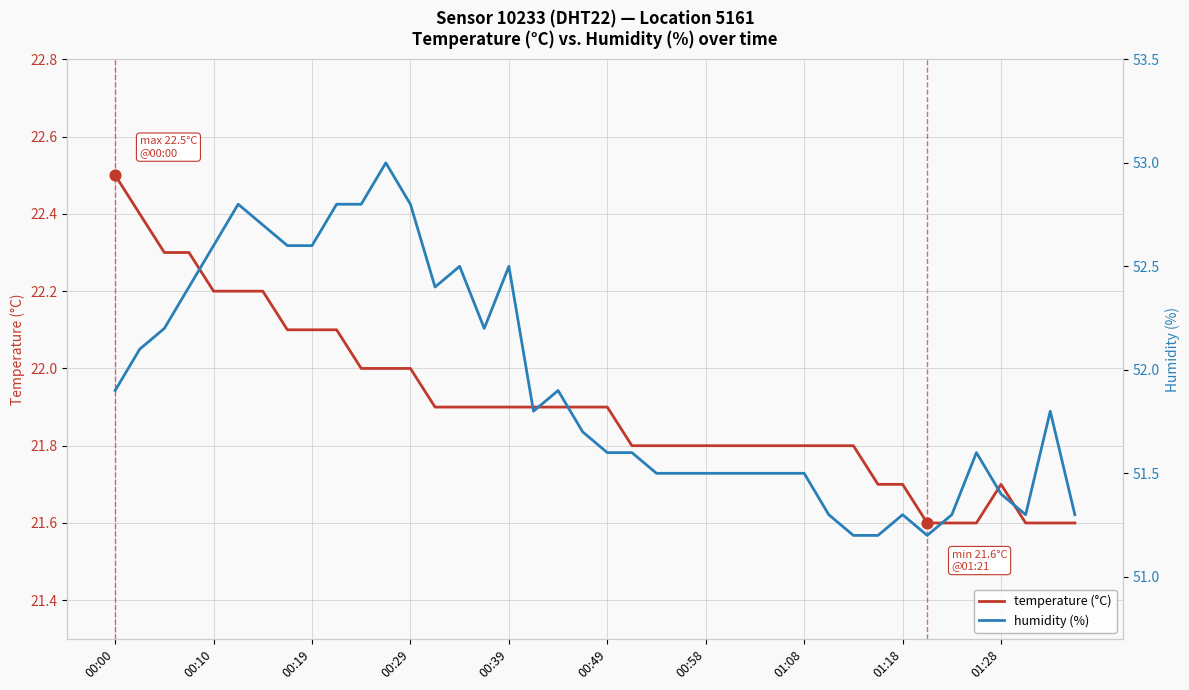

Which series has the widest spread of Y values?

humidity